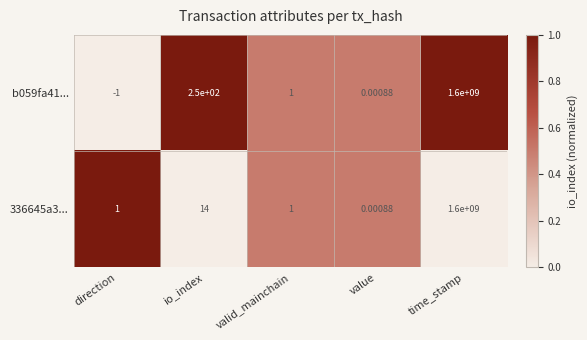

Is the value of 336645a3... at direction greater than the value of b059fa41... at value?

Yes